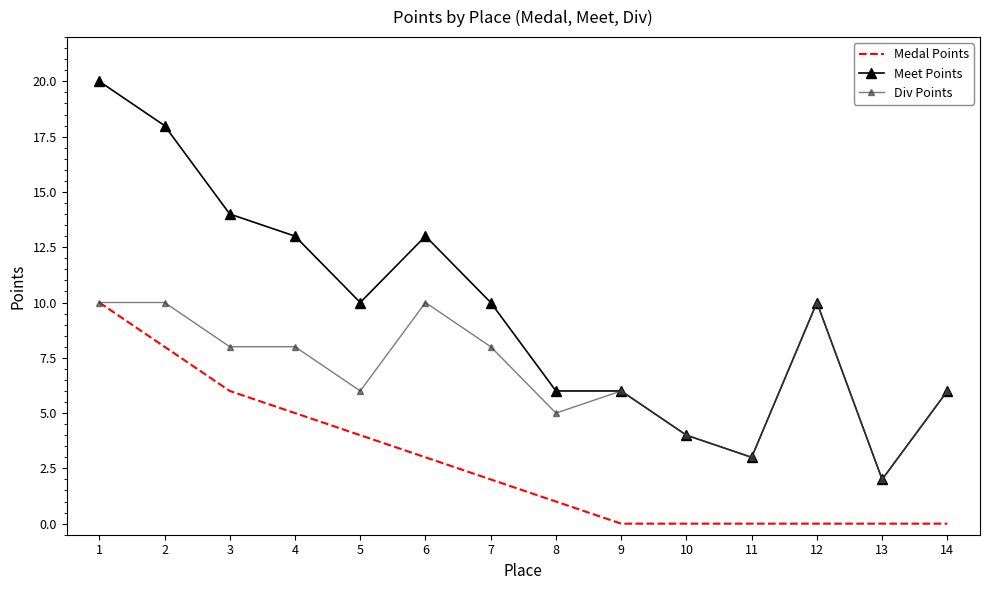

What is the spread (max minus min) of values at 10?

4